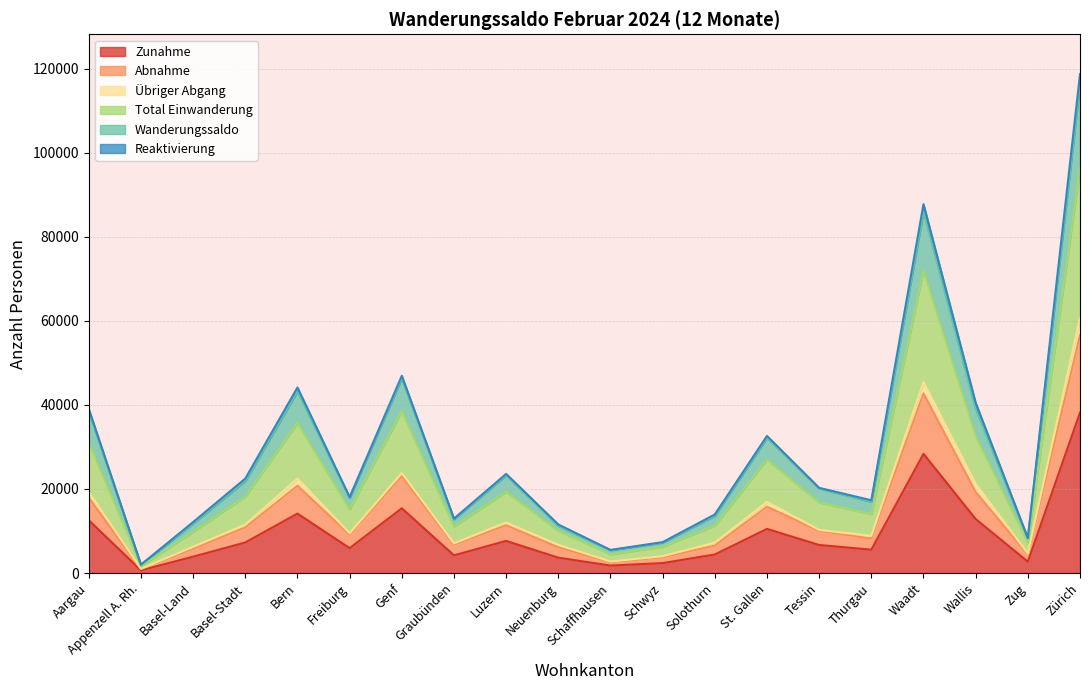

At which category is the sum across all series the highest?

Zürich